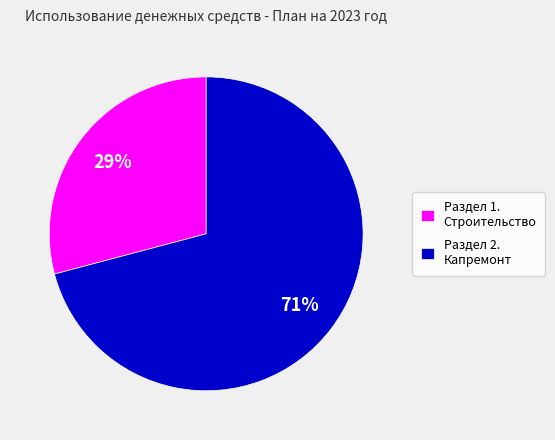

To the nearest percent, what is the combined percentage of Раздел 2. Капремонт and Раздел 1. Строительство?

100%